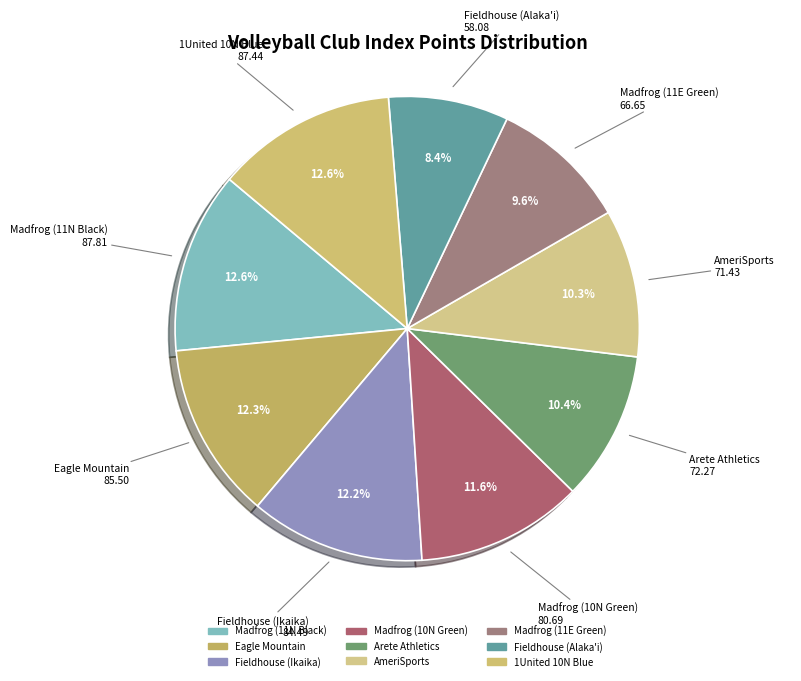

Is it true that Arete Athletics is 1% of the pie?

False